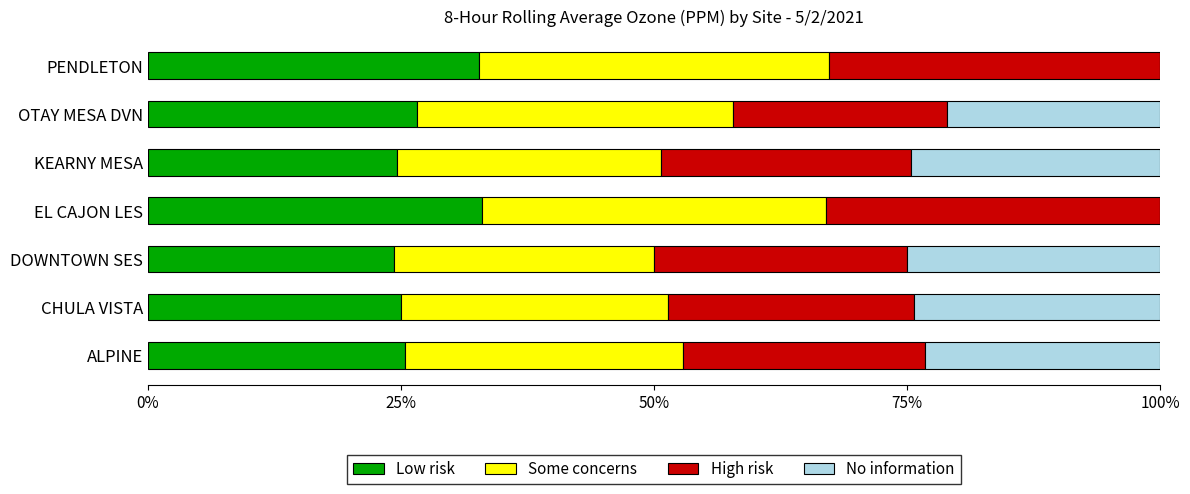

What is the highest value of the Low risk series?

33.0